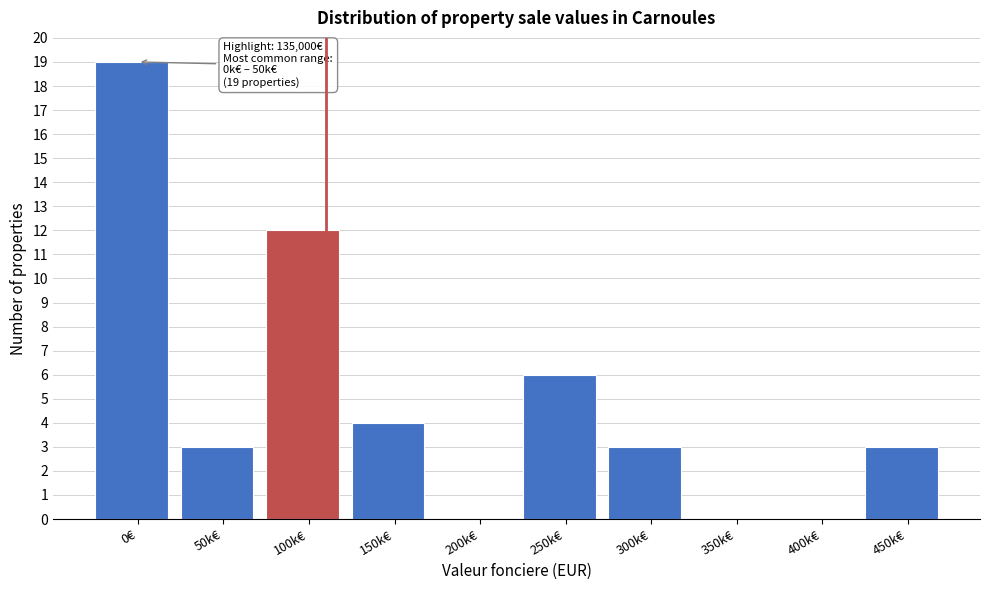

Reading left to right, what are all the values shown in this chart?

0€=19	50k€=3	100k€=12	150k€=4	200k€=0	250k€=6	300k€=3	350k€=0	400k€=0	450k€=3